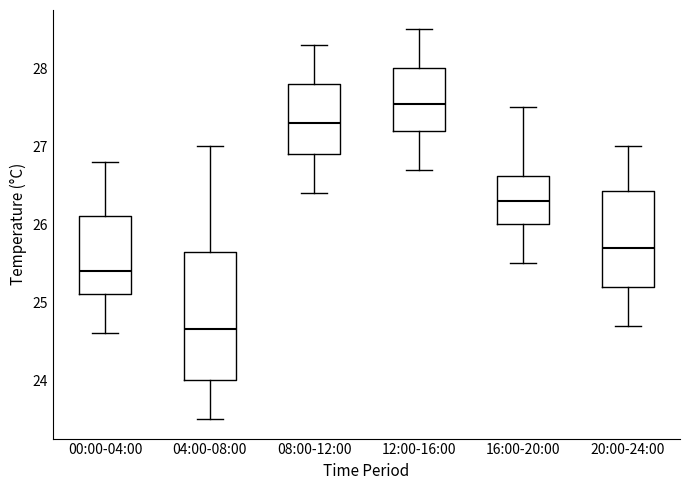

Reading left to right, transcribe this box plot: for each box, give where its median line is, the range the box spans, and where its two whiskers end, as read against the y-axis. The values are not printed on the chart, so give them approximately, as read against the axis.

00:00-04:00: median 25.4, box 25.1 to 26.1, whiskers 24.6 to 26.8
04:00-08:00: median 24.7, box 24.0 to 25.7, whiskers 23.5 to 27.0
08:00-12:00: median 27.3, box 26.9 to 27.8, whiskers 26.4 to 28.3
12:00-16:00: median 27.6, box 27.2 to 28.0, whiskers 26.7 to 28.5
16:00-20:00: median 26.3, box 26.0 to 26.6, whiskers 25.5 to 27.5
20:00-24:00: median 25.7, box 25.2 to 26.4, whiskers 24.7 to 27.0